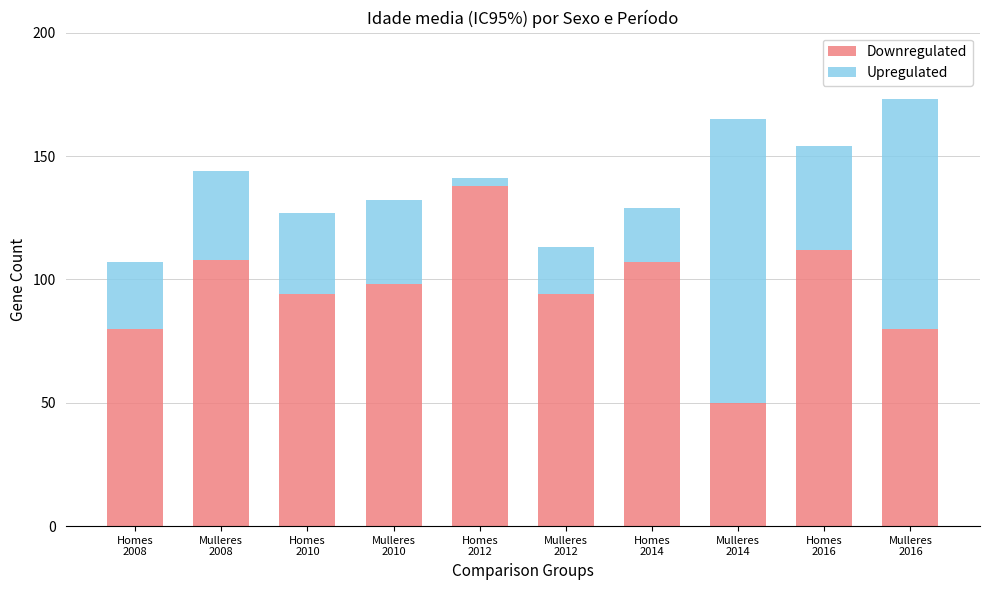

What is the sum of all Downregulated values?

961.0